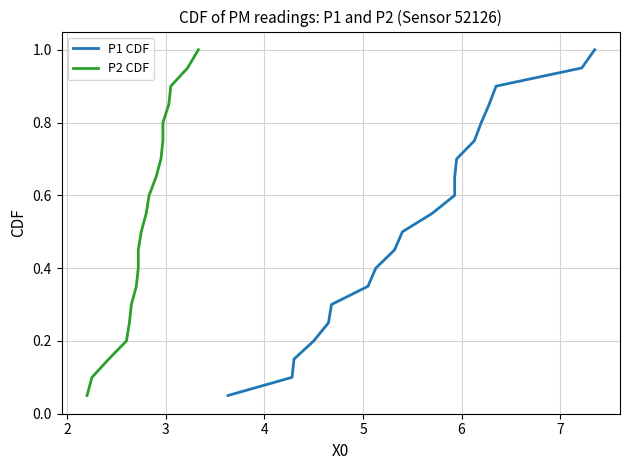

Does the chart have visible grid lines?

Yes